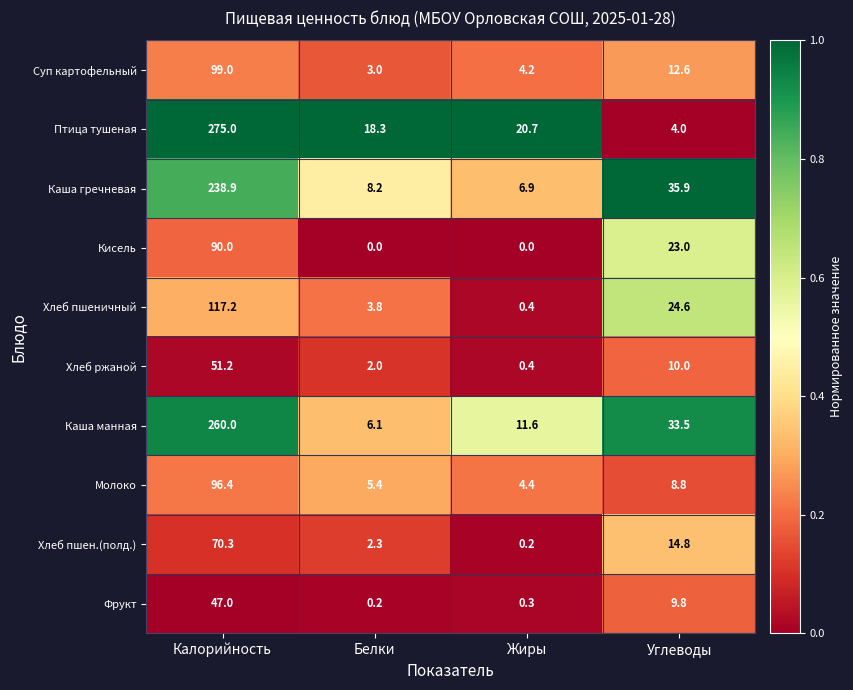

At how many categories does at least one series exceed 0?

4